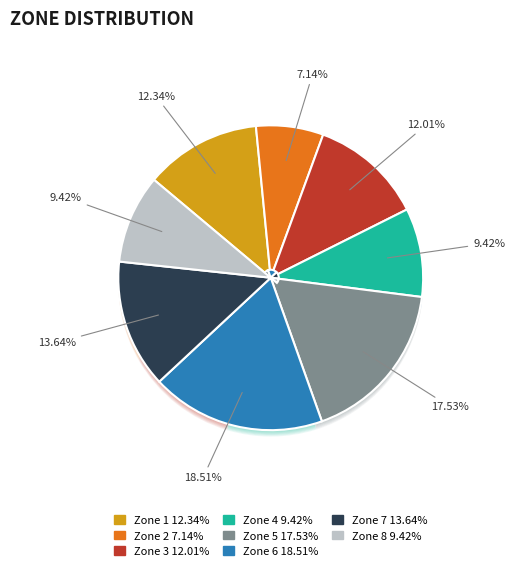

What percentage is the Zone 7 slice, to the nearest percent?

14%